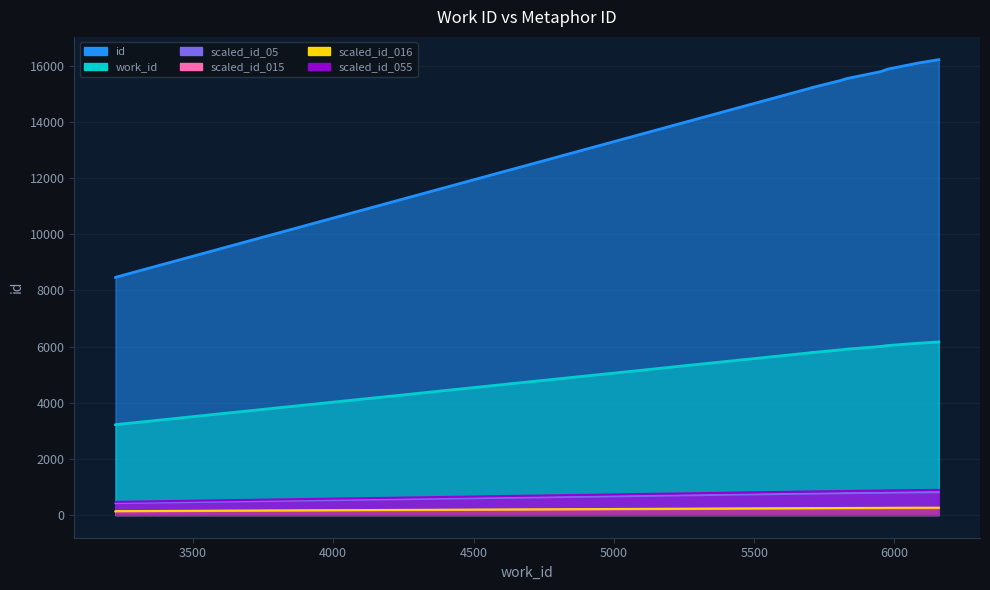

Where is scaled_id_05_line nearest to the value 617?

4000